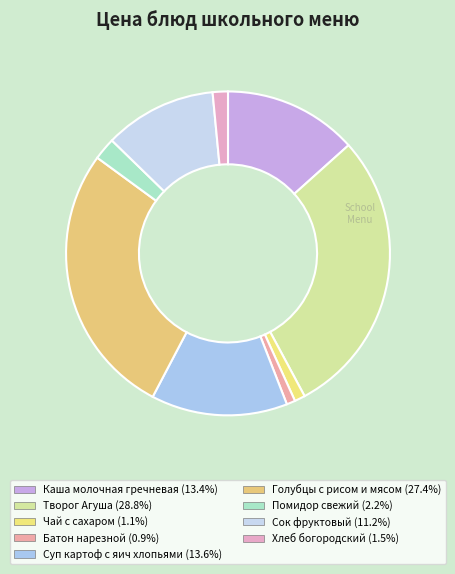

How many slices are in this pie chart?

9